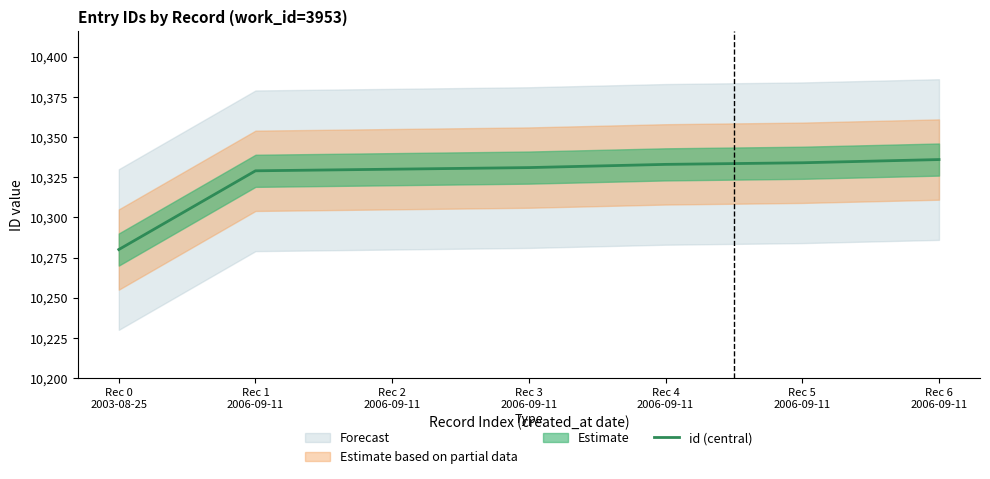

What is the difference between the maximum and second lowest values?

7